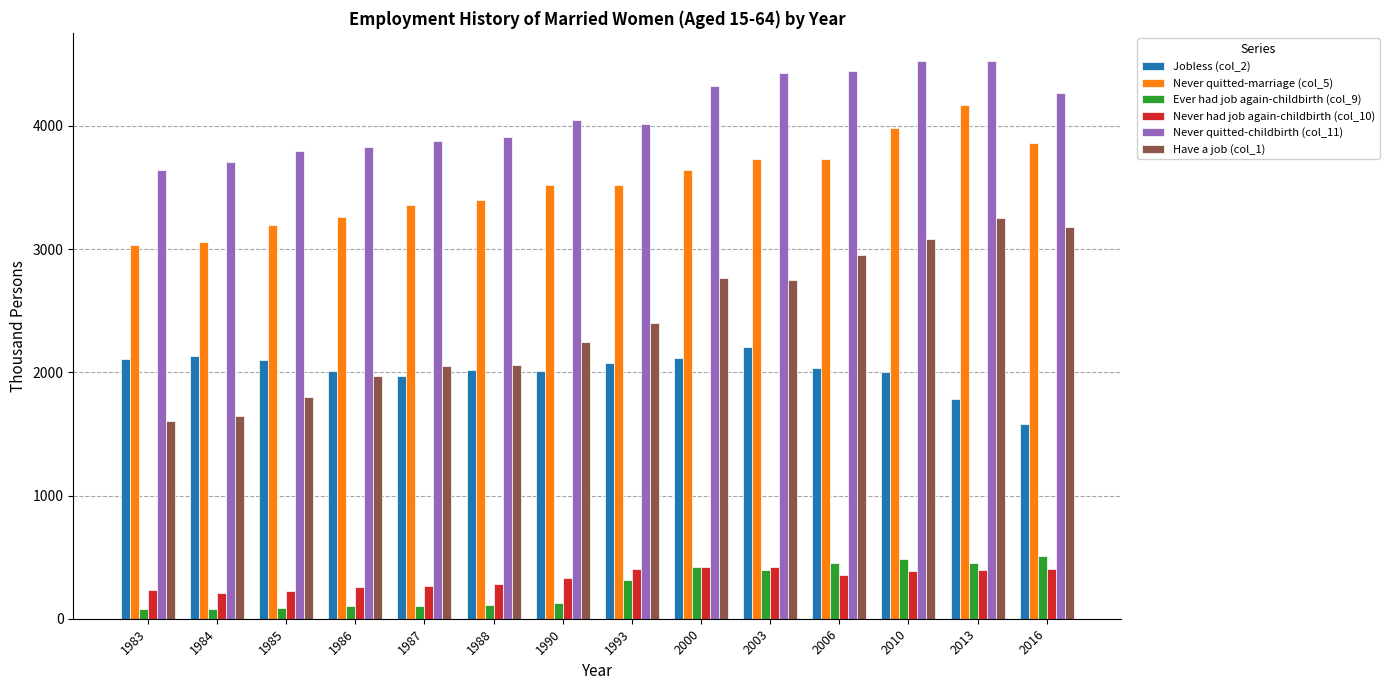

Is it true that Jobless (col_2) equals 2018 at 1988?

True